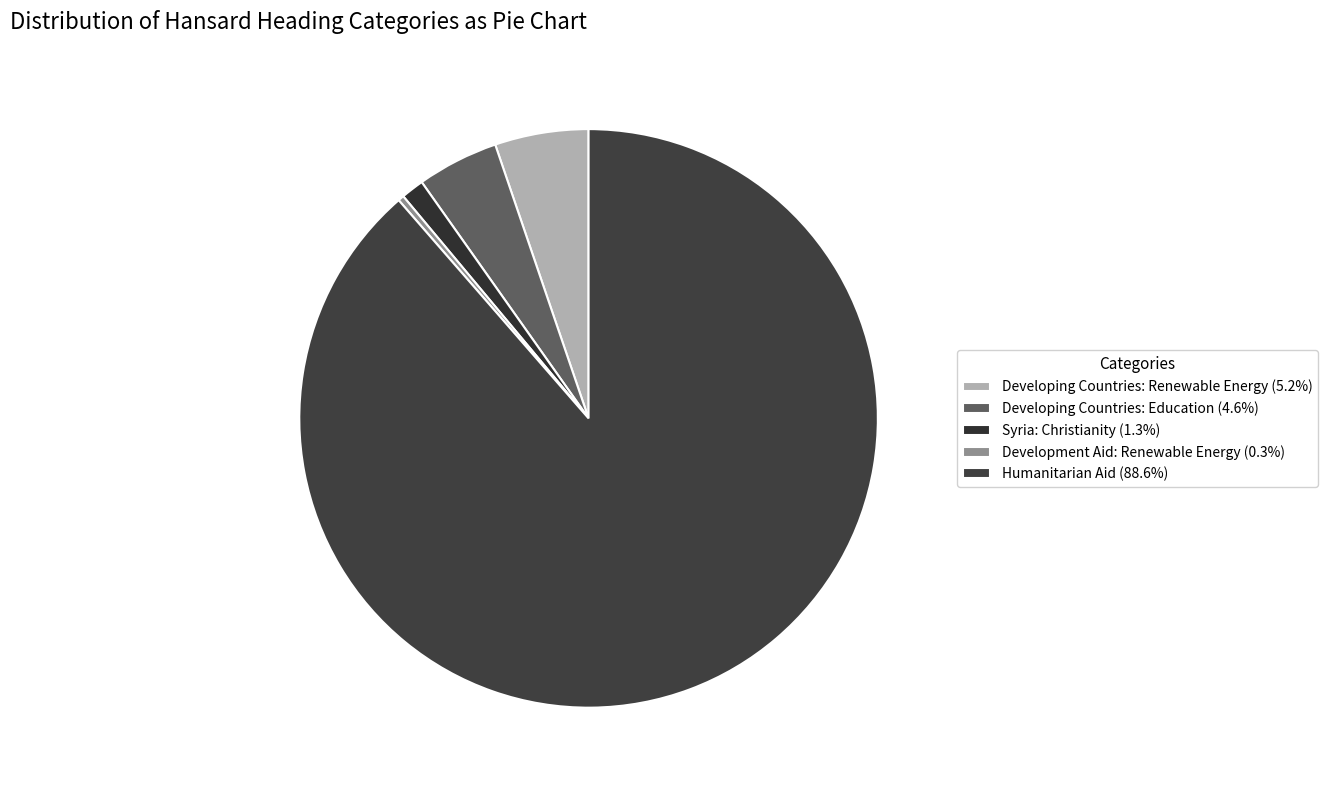

What is the total percentage of Syria: Christianity and Developing Countries: Renewable Energy?

6.5%